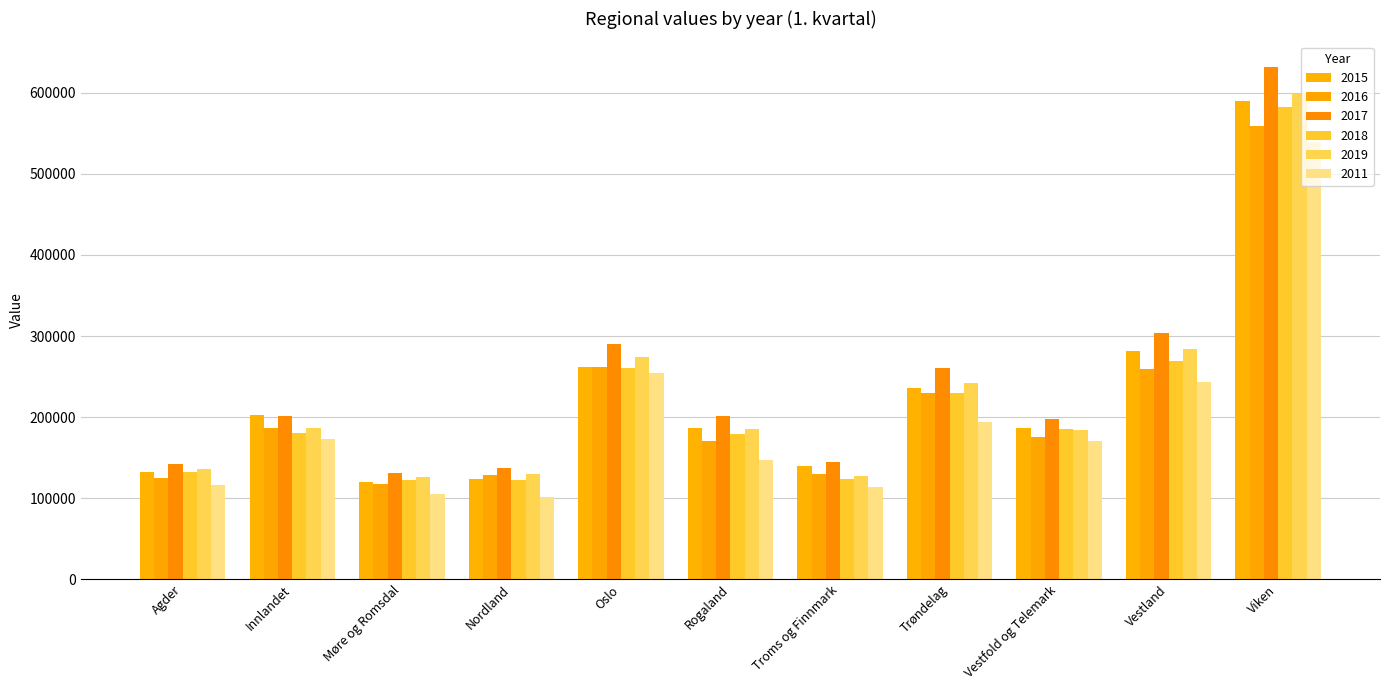

Reading left to right, transcribe all the data shown in this chart.

2015: 132332.4	203070.7	119360.9	123375.0	262232.8	186377.3	139613.2	235369.0	185999.0	281858.6	590089.0
2016: 125343.0	186238.5	117654.2	128199.6	262037.4	171045.2	129536.8	229208.2	175348.3	258943.1	559475.1
2017: 141755.8	201667.5	130432.0	137218.1	290350.0	201337.5	144074.8	261105.8	198010.8	303452.4	631863.3
2018: 132387.5	179926.0	122766.8	121993.9	260341.3	179192.2	123824.2	229222.7	185843.2	268699.3	582171.4
2019: 135843.9	186237.1	125849.3	129552.2	274362.2	185368.0	127588.1	242641.6	184213.2	284280.6	597918.5
2011: 115911.6	173208.0	104943.7	101254.2	254970.2	147221.9	114126.4	193654.3	171040.5	243832.6	539811.0